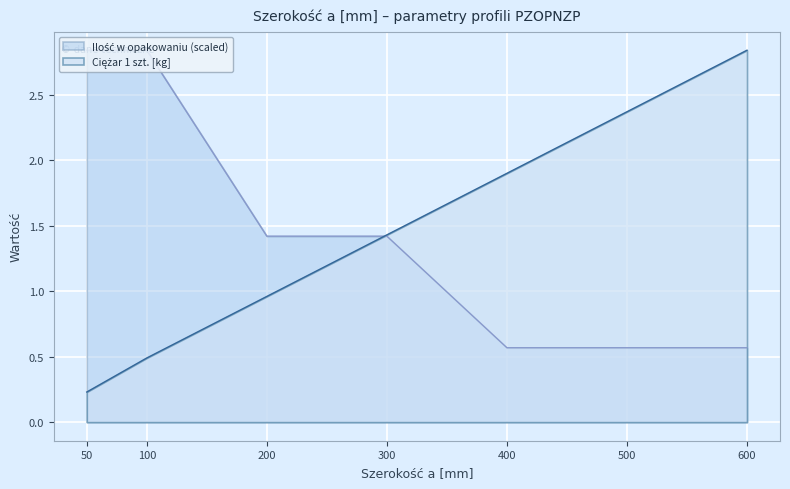

Which category has the highest value in the Ciężar 1 szt. series?

600